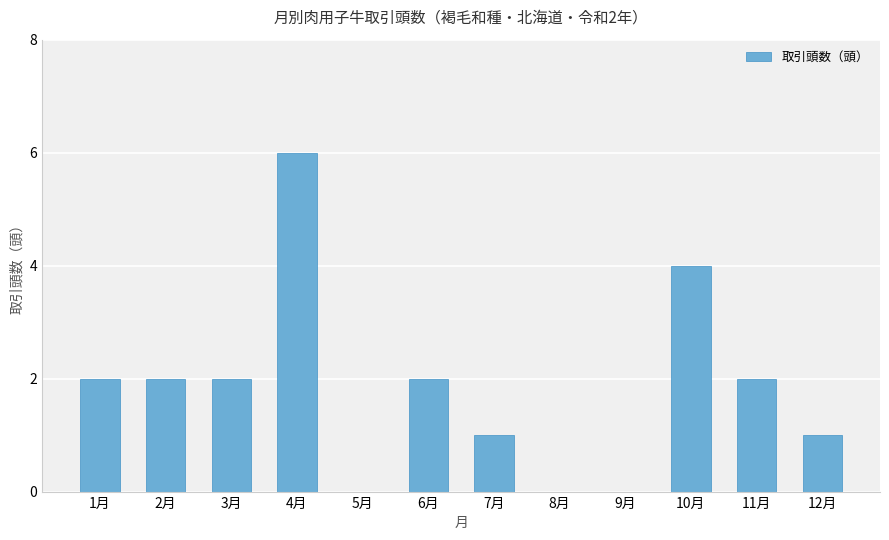

What is the change in value from 5月 to 6月?

+2